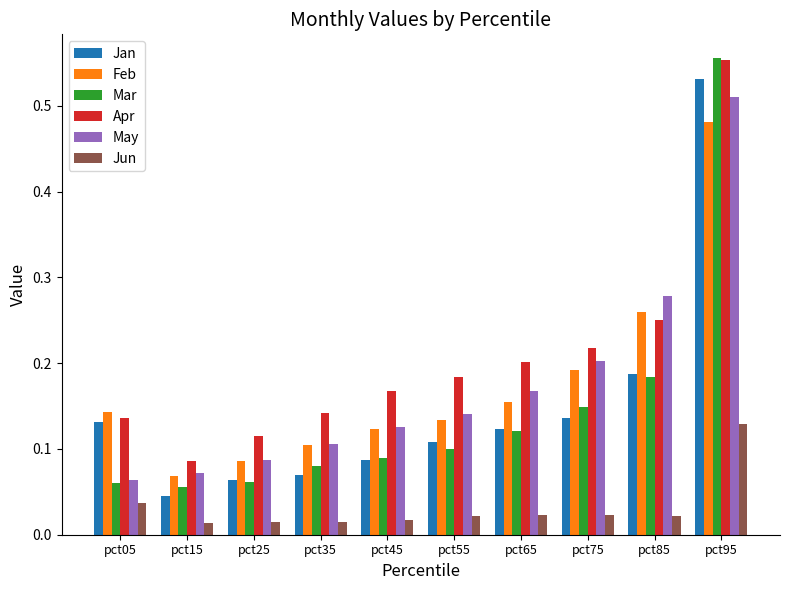

At which label does May reach its peak?

pct95